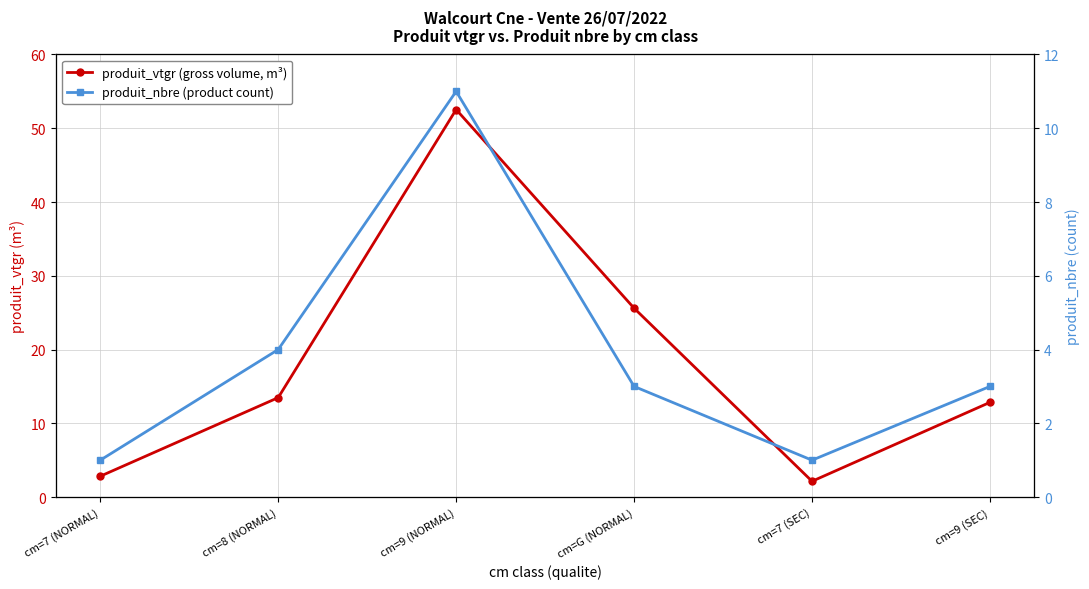

What is the label of the 6th point from the left?

cm=9 (SEC)